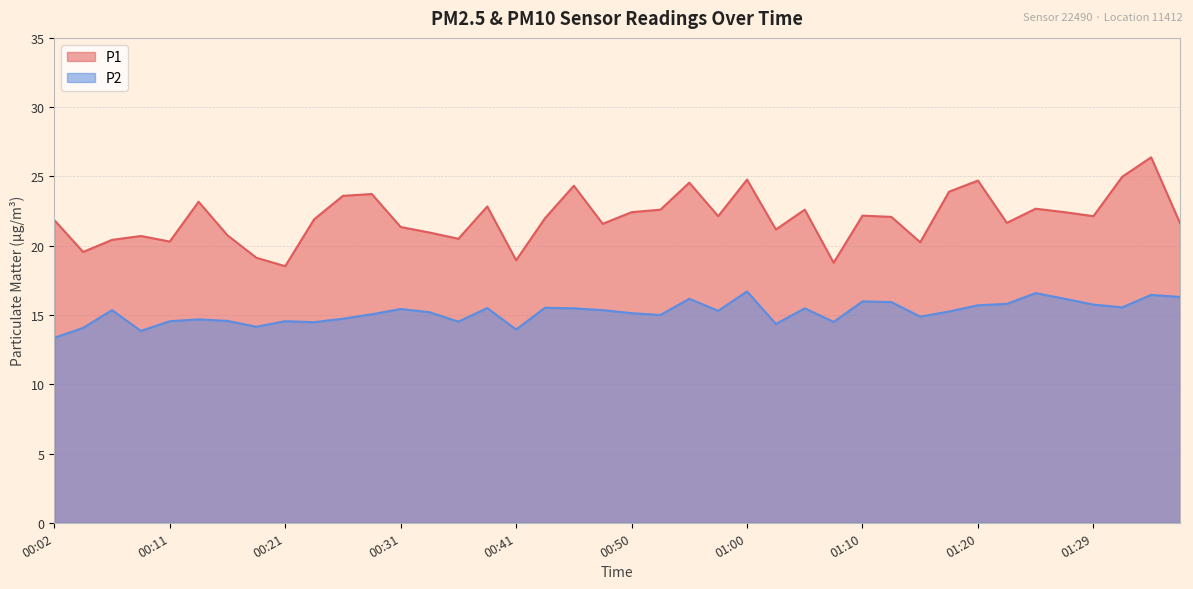

What is the difference between the second highest and second lowest values in the P2 series?

2.7